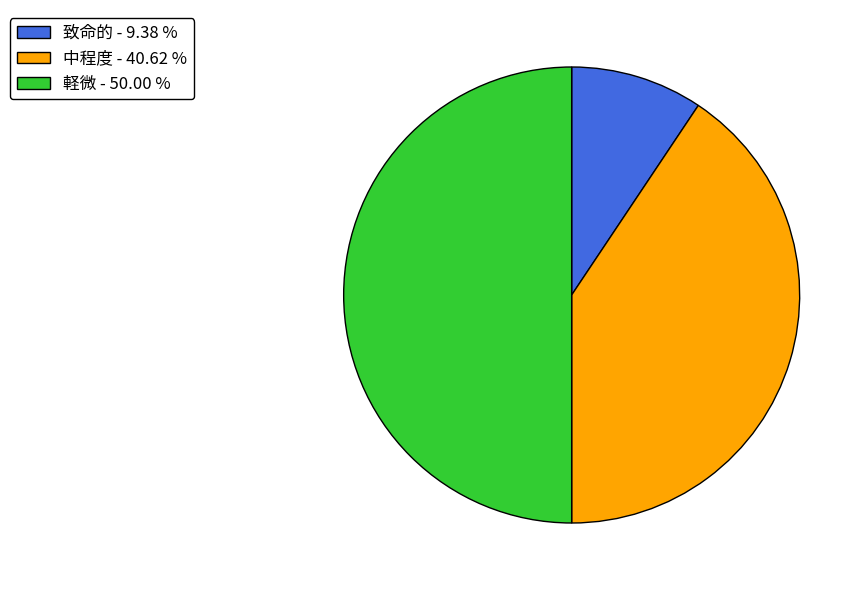

Between 致命的 - 9.38 % and 中程度 - 40.62 %, which is larger?

中程度 - 40.62 %